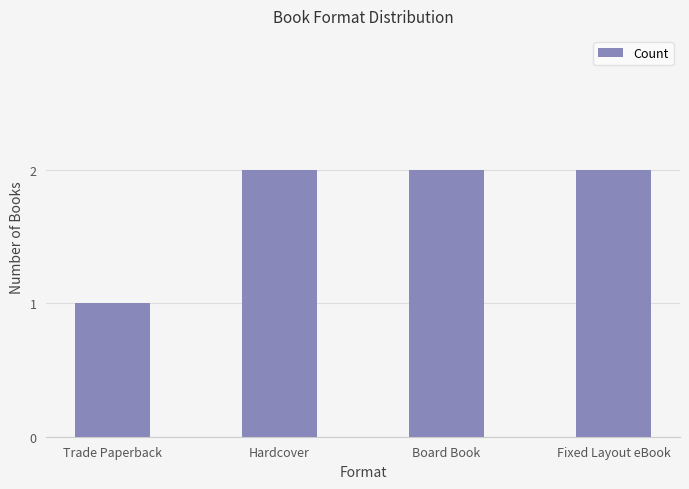

What is the smallest value displayed?

1